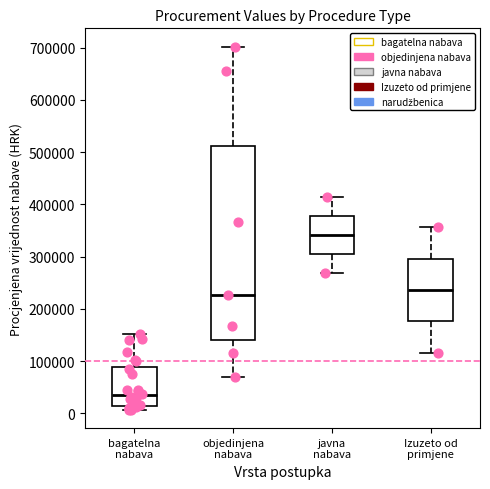

Which box has the lowest median line?

bagatelna nabava